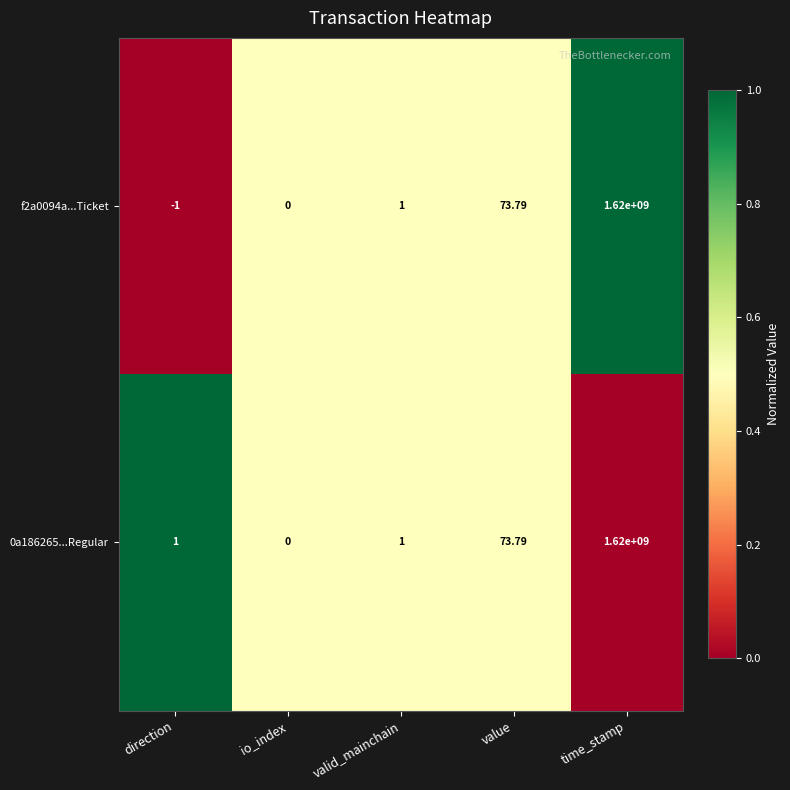

Is the value of 0a186265...Regular at io_index greater than the value of f2a0094a...Ticket at value?

No